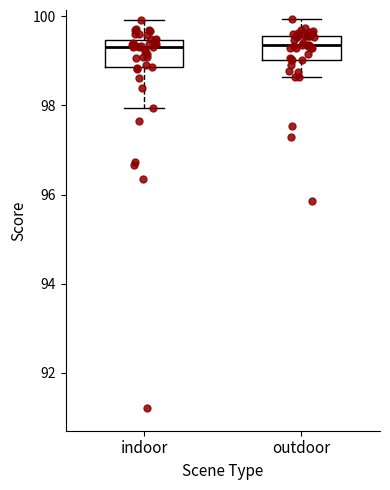

Where does the upper whisker of the box for outdoor end on the y-axis? The values are not printed on the chart, so give them approximately, as read against the axis.

100.0